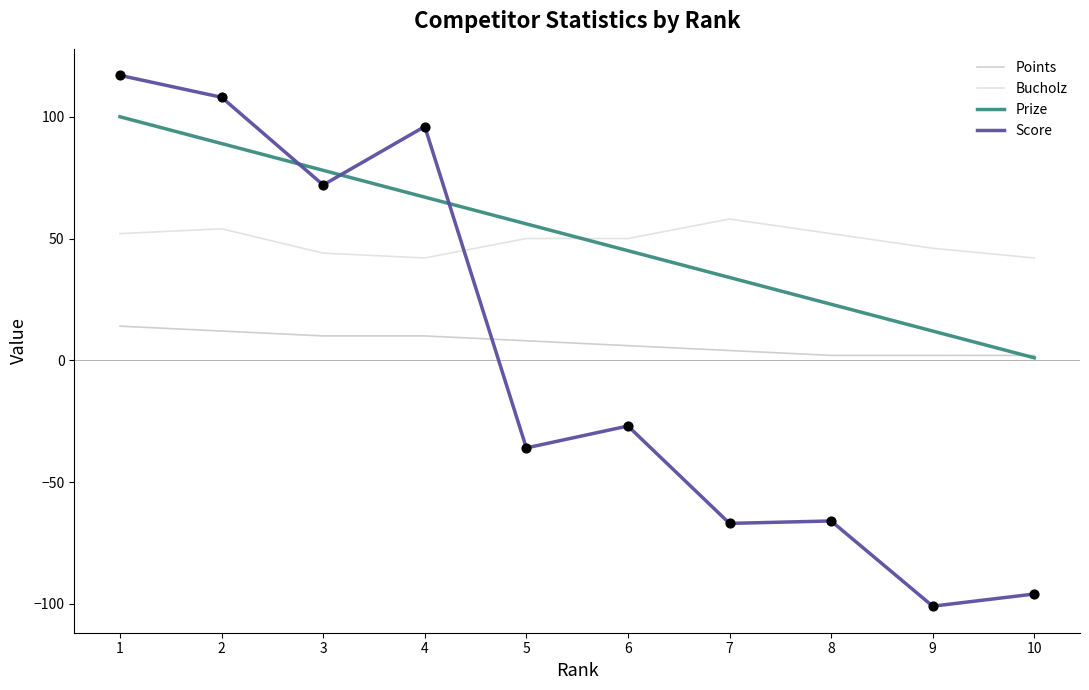

Is the value of Points at 8 greater than the value of Prize at 7?

No